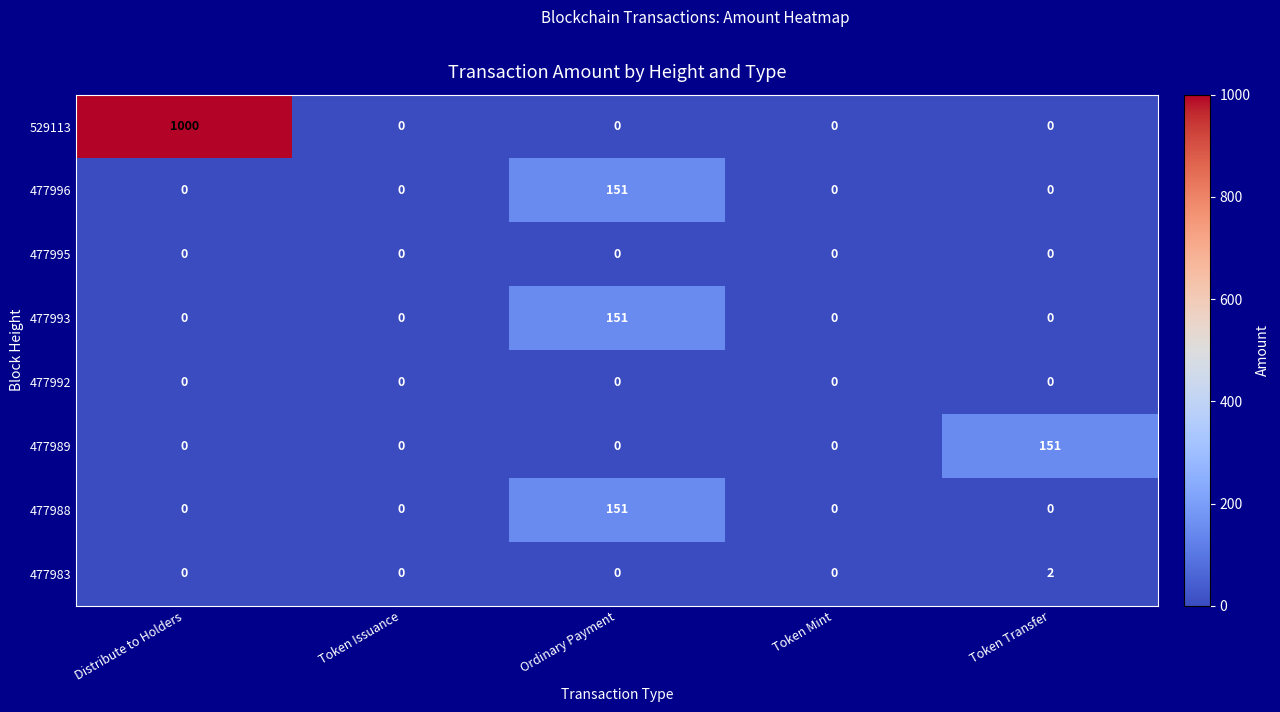

At which category does the chart reach its peak across all series?

Distribute to Holders